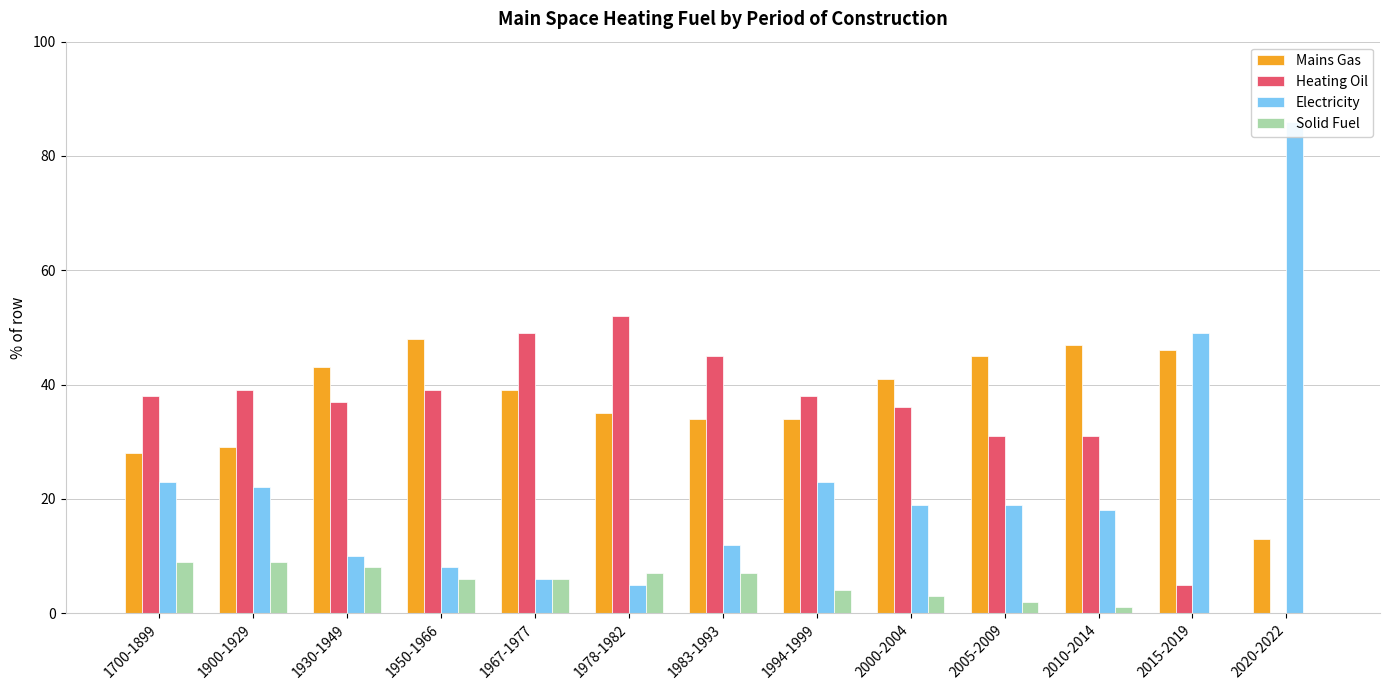

How many categories are shown in the chart?

13